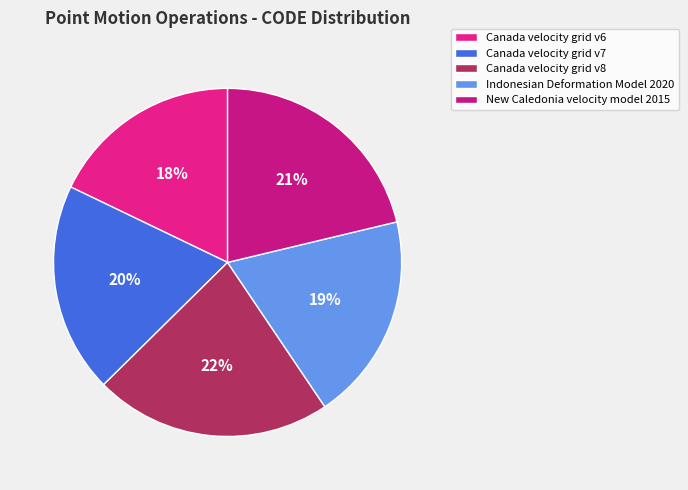

What portion of the pie excludes Canada velocity grid v6?

82.1%